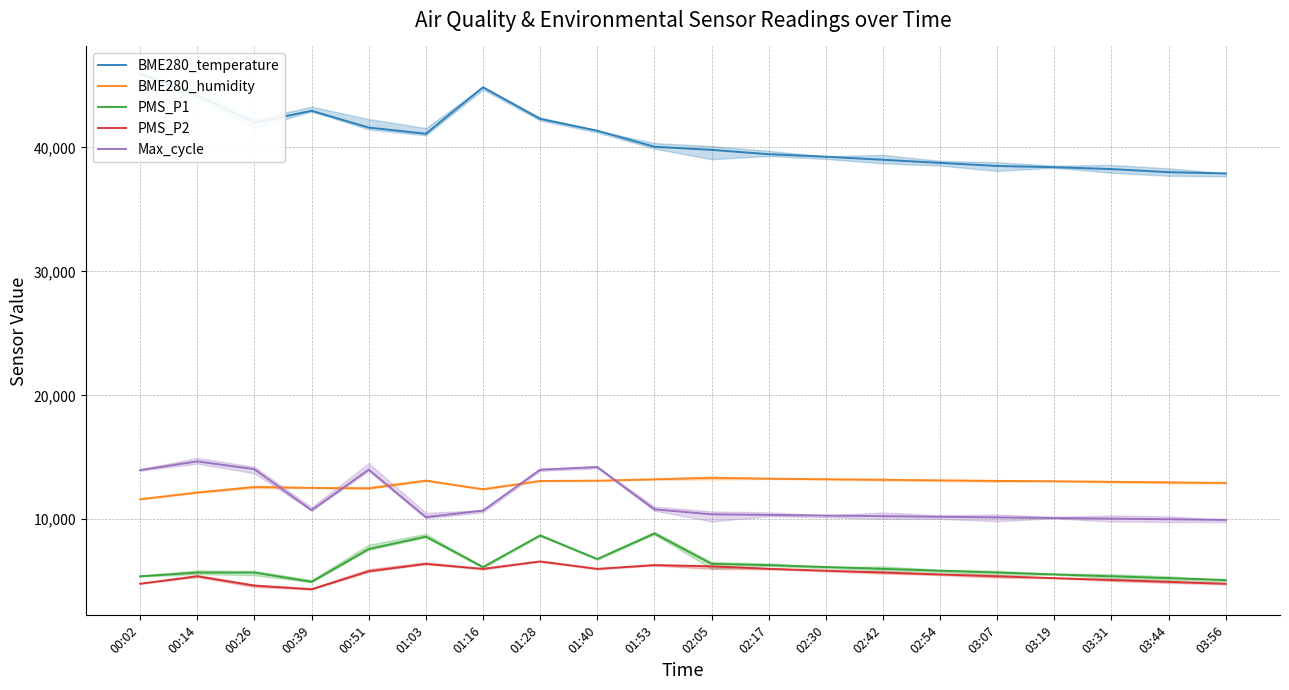

The value of PMS_P1 at 01:28 is 12133.4. True or false?

False